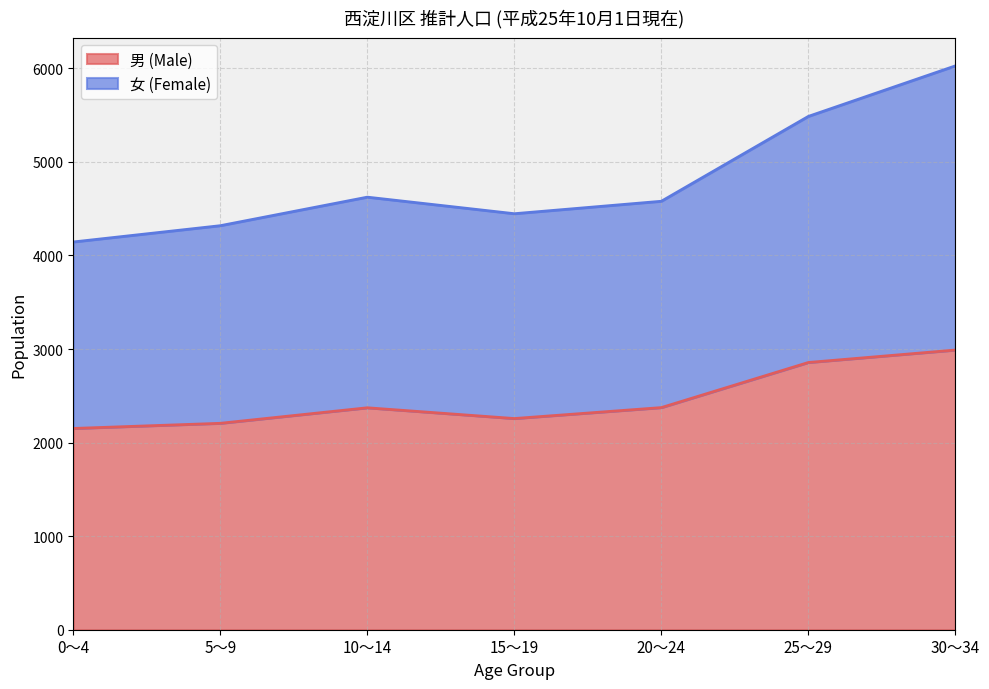

Between 30～34 and 20～24, which is larger?

30～34